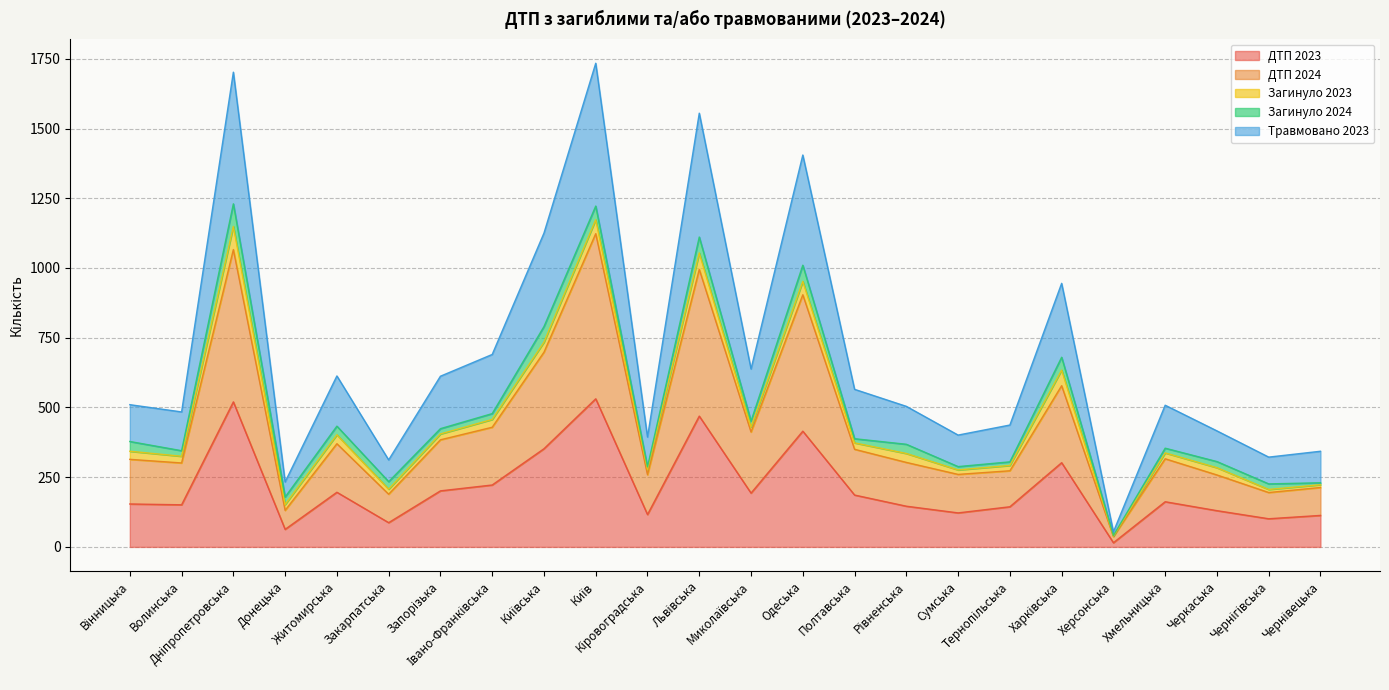

True or false: ДТП 2024 has more than 1 interior local peaks.

True